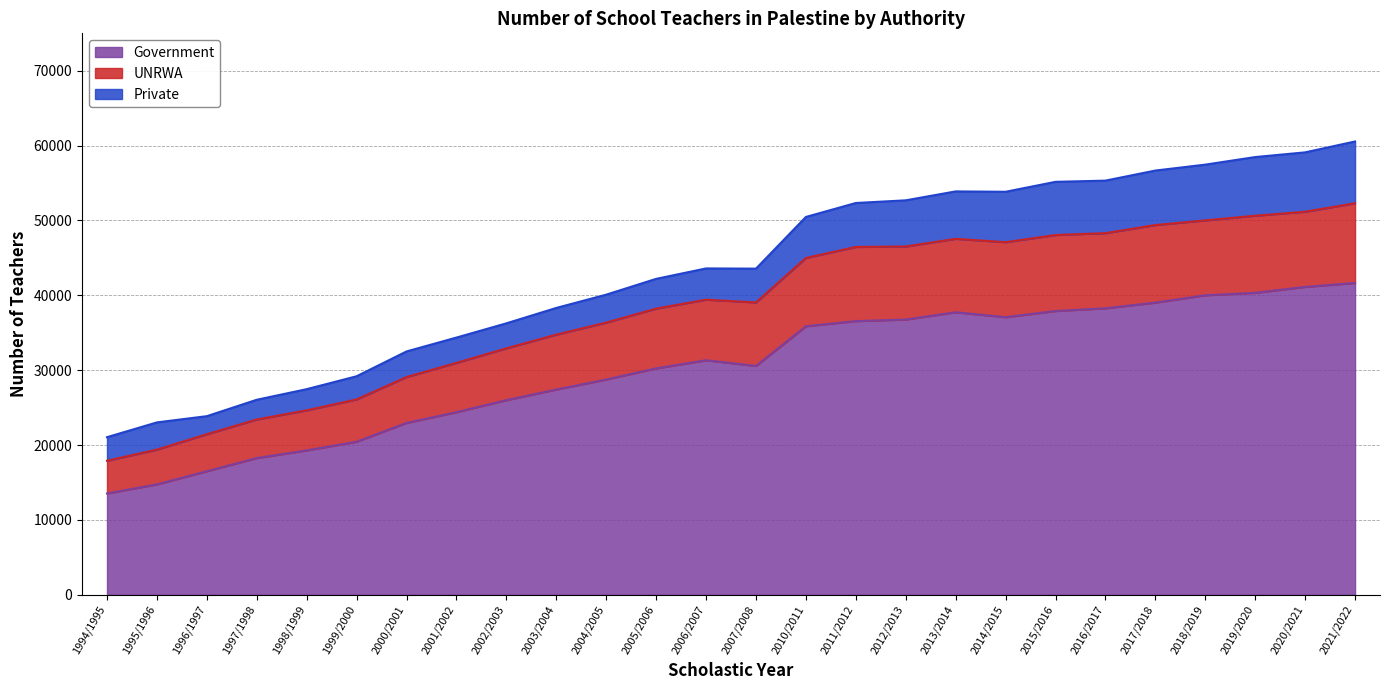

At which category is the sum across all series the highest?

2021/2022